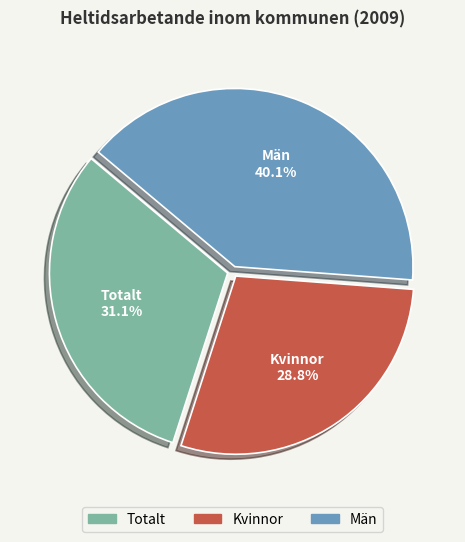

How many slices are in this pie chart?

3